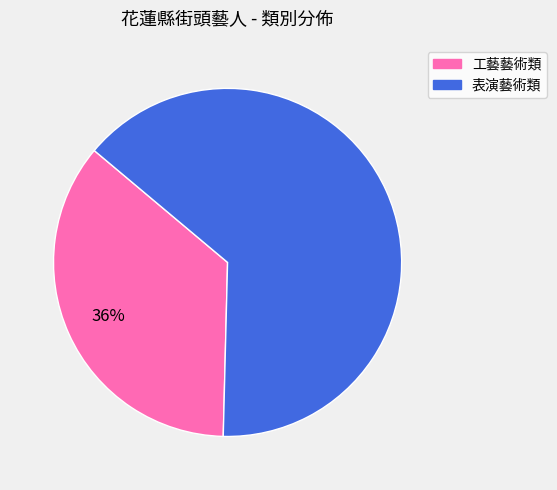

Rank the categories by value from lowest to highest.

工藝藝術類, 表演藝術類